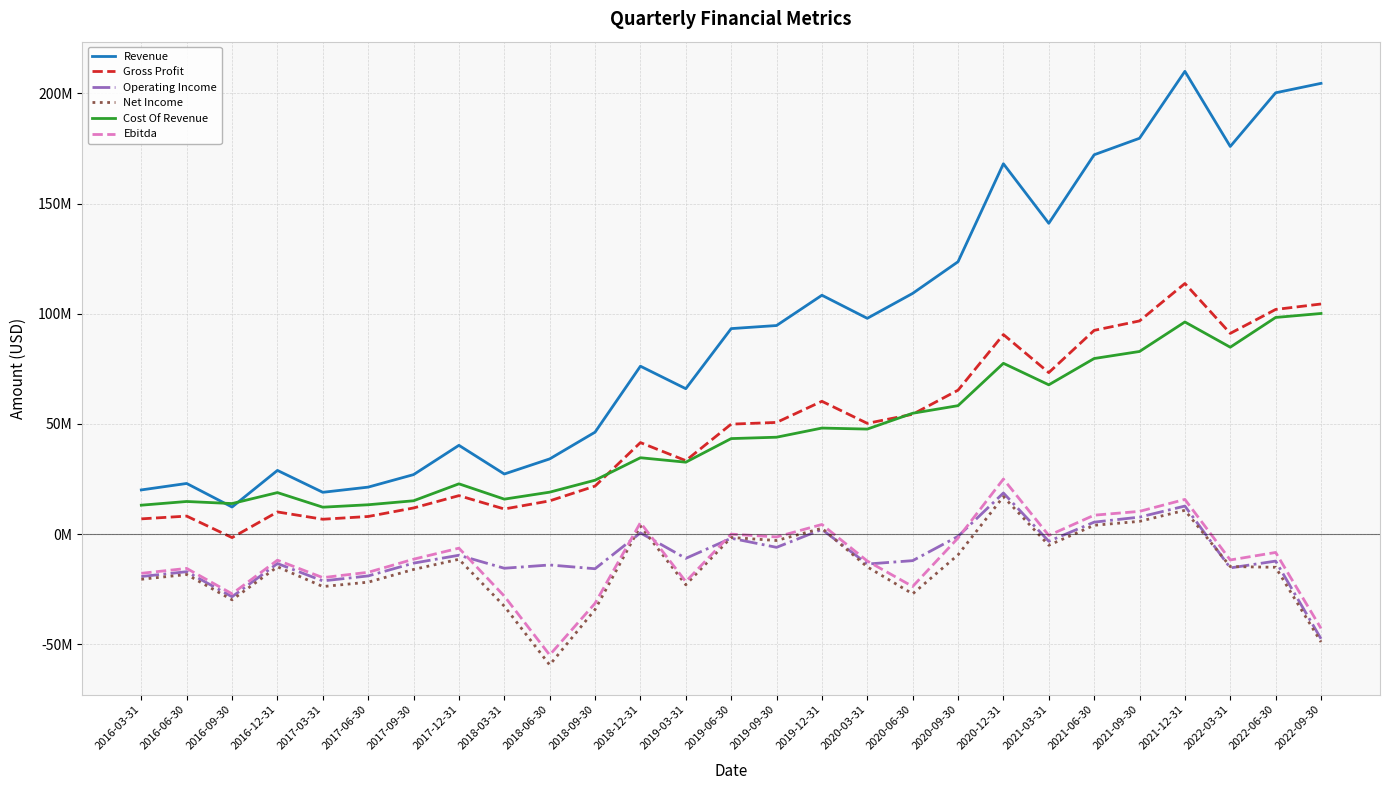

True or false: Revenue and Ebitda intersect in this chart.

False